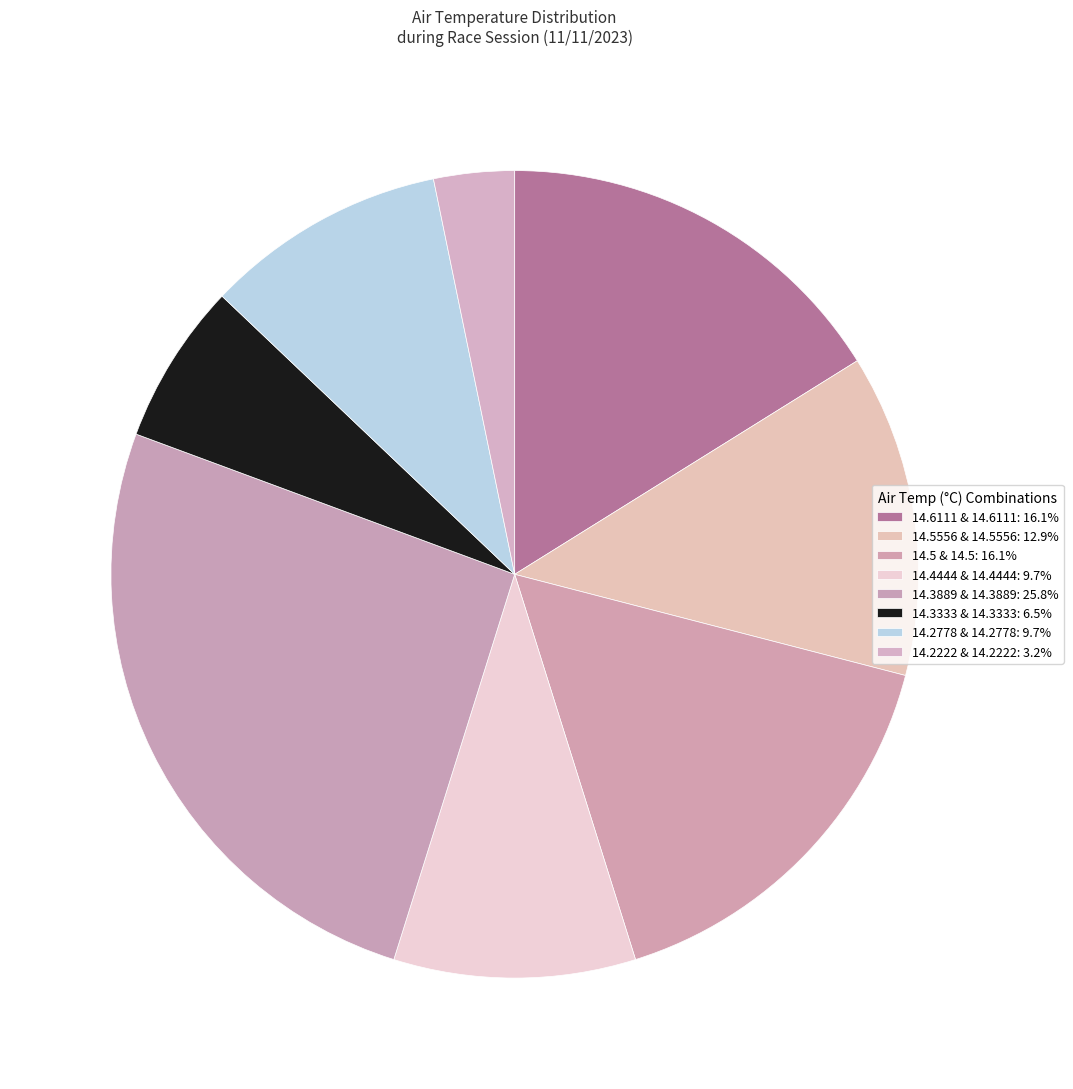

Does any single category account for the majority?

No